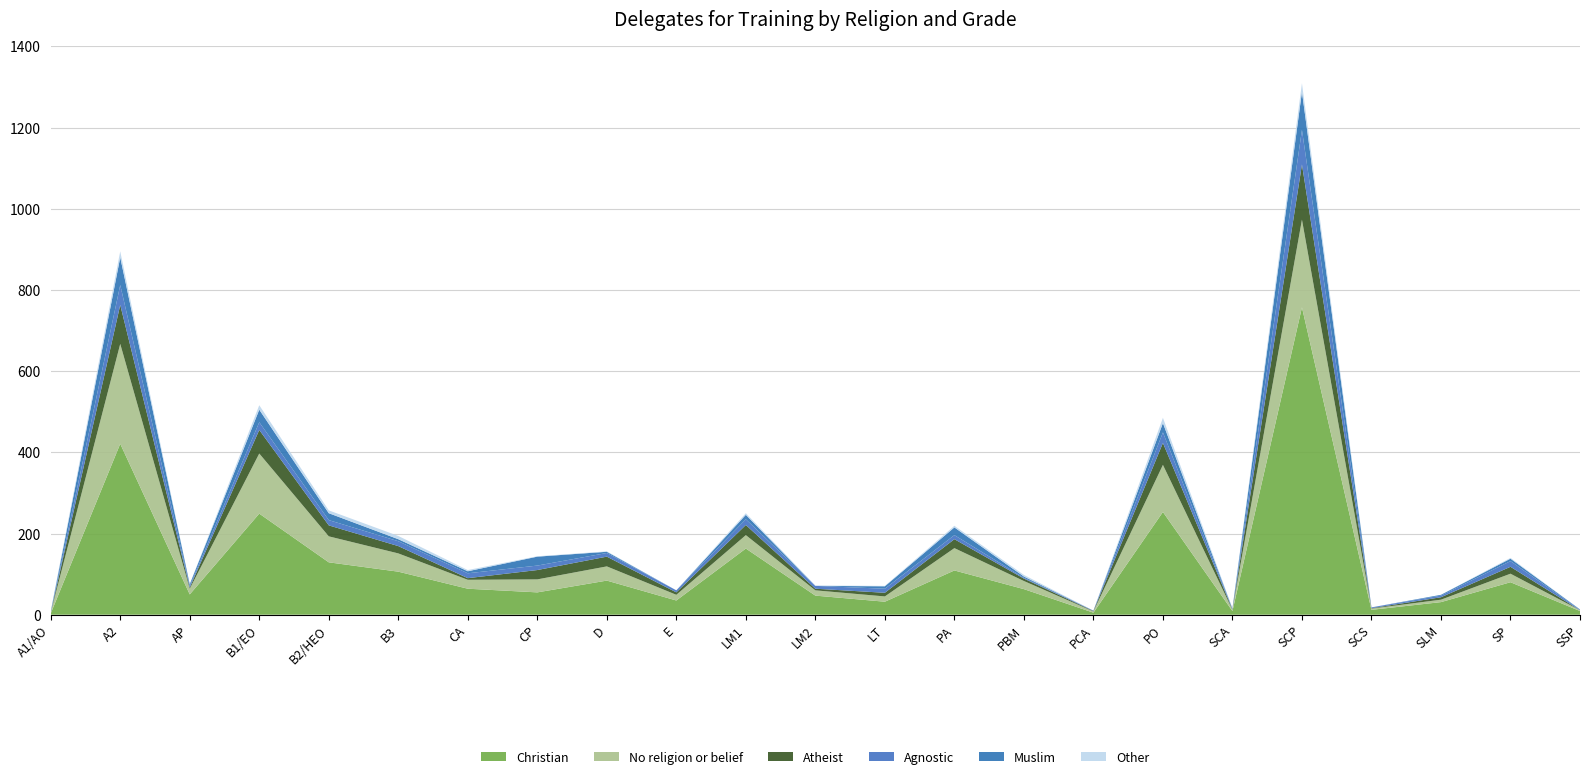

Reading left to right, extract all data points from this chart.

Christian: A1/AO=3	A2=421	AP=50	B1/EO=249	B2/HEO=129	B3=106	CA=64	CP=55	D=84	E=35	LM1=163	LM2=47	LT=32	PA=109	PBM=63	PCA=5	PO=253	SCA=9	SCP=757	SCS=12	SLM=31	SP=80	SSP=9
No religion or belief: A1/AO=2	A2=246	AP=14	B1/EO=148	B2/HEO=64	B3=45	CA=22	CP=32	D=35	E=14	LM1=33	LM2=13	LT=13	PA=55	PBM=20	PCA=3	PO=116	SCA=3	SCP=216	SCS=3	SLM=6	SP=21	SSP=2
Atheist: A1/AO=0	A2=96	AP=3	B1/EO=58	B2/HEO=27	B3=18	CA=4	CP=23	D=24	E=6	LM1=25	LM2=4	LT=9	PA=22	PBM=6	PCA=1	PO=54	SCA=1	SCP=136	SCS=1	SLM=6	SP=17	SSP=0
Agnostic: A1/AO=0	A2=49	AP=4	B1/EO=19	B2/HEO=13	B3=12	CA=12	CP=11	D=9	E=5	LM1=14	LM2=7	LT=10	PA=10	PBM=2	PCA=1	PO=26	SCA=1	SCP=85	SCS=2	SLM=4	SP=14	SSP=1
Muslim: A1/AO=2	A2=68	AP=4	B1/EO=31	B2/HEO=17	B3=5	CA=5	CP=22	D=3	E=0	LM1=11	LM2=0	LT=6	PA=19	PBM=3	PCA=0	PO=23	SCA=1	SCP=94	SCS=0	SLM=2	SP=6	SSP=1
Other: A1/AO=2	A2=15	AP=0	B1/EO=11	B2/HEO=7	B3=8	CA=3	CP=1	D=1	E=0	LM1=4	LM2=1	LT=1	PA=4	PBM=4	PCA=0	PO=13	SCA=1	SCP=21	SCS=0	SLM=0	SP=2	SSP=0